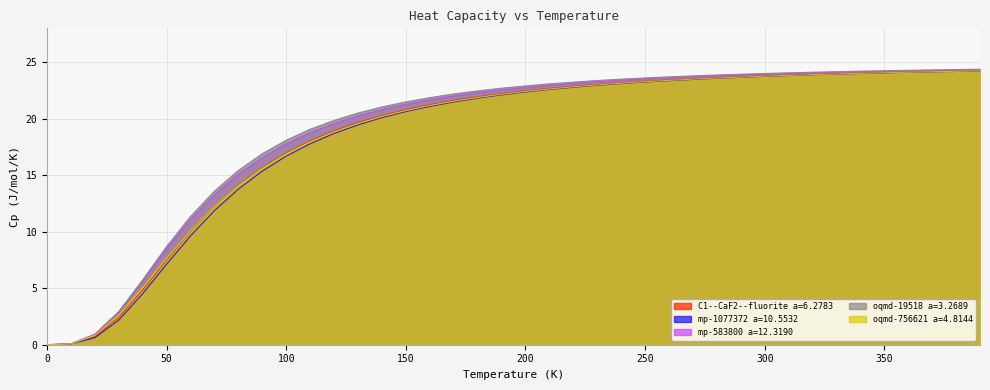

List the series in order of their peak value, lowest first.

mp-1077372 a=10.5532, oqmd-756621 a=4.8144, C1--CaF2--fluorite a=6.2783, mp-583800 a=12.3190, oqmd-19518 a=3.2689